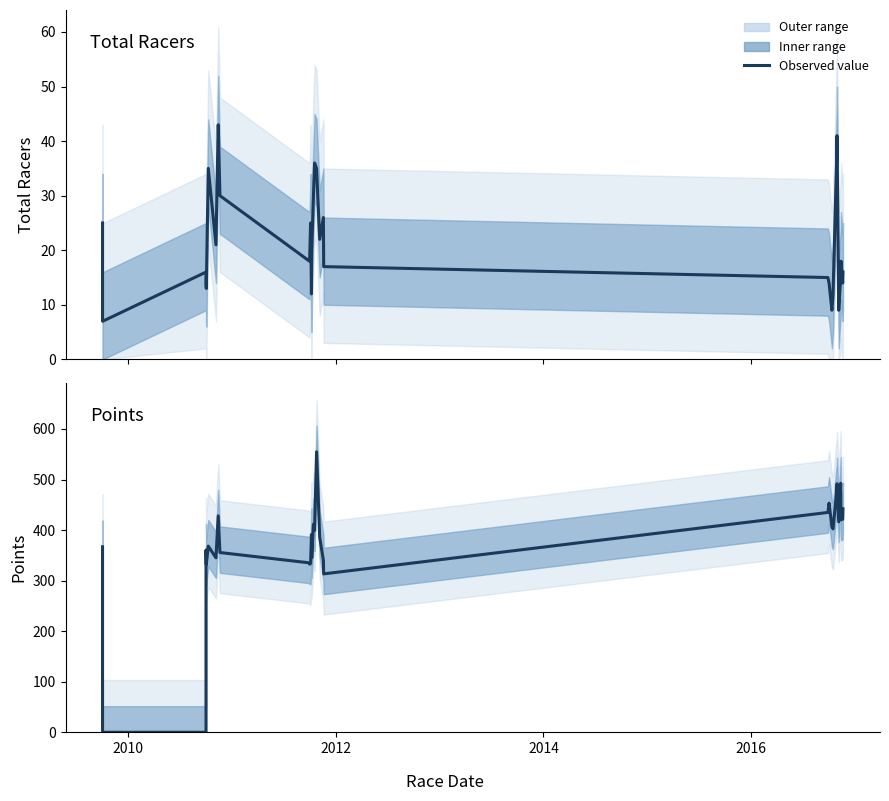

Rank the series by their maximum value, from lowest to highest.

Total Racers (mean), Points (value)